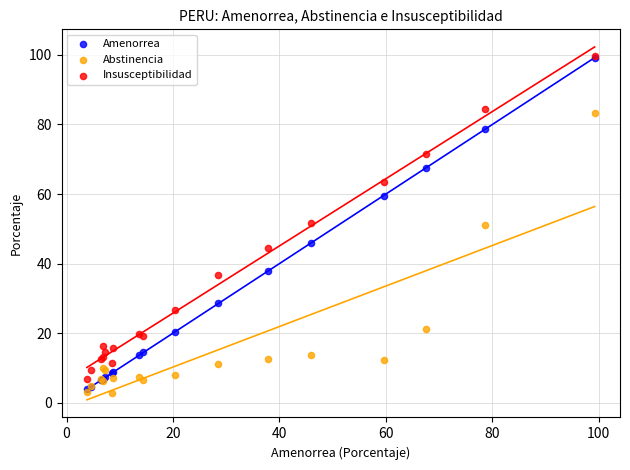

In the Abstinencia series, what Y value is closest to 43?

51.2